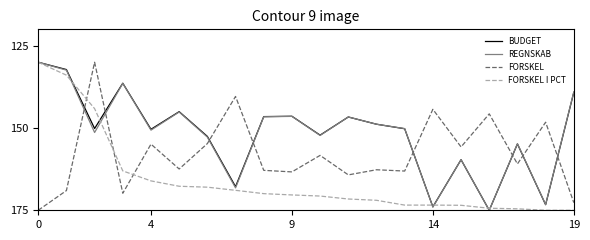

What is the difference between the second highest and second lowest values in the FORSKEL I PCT series?

41.1